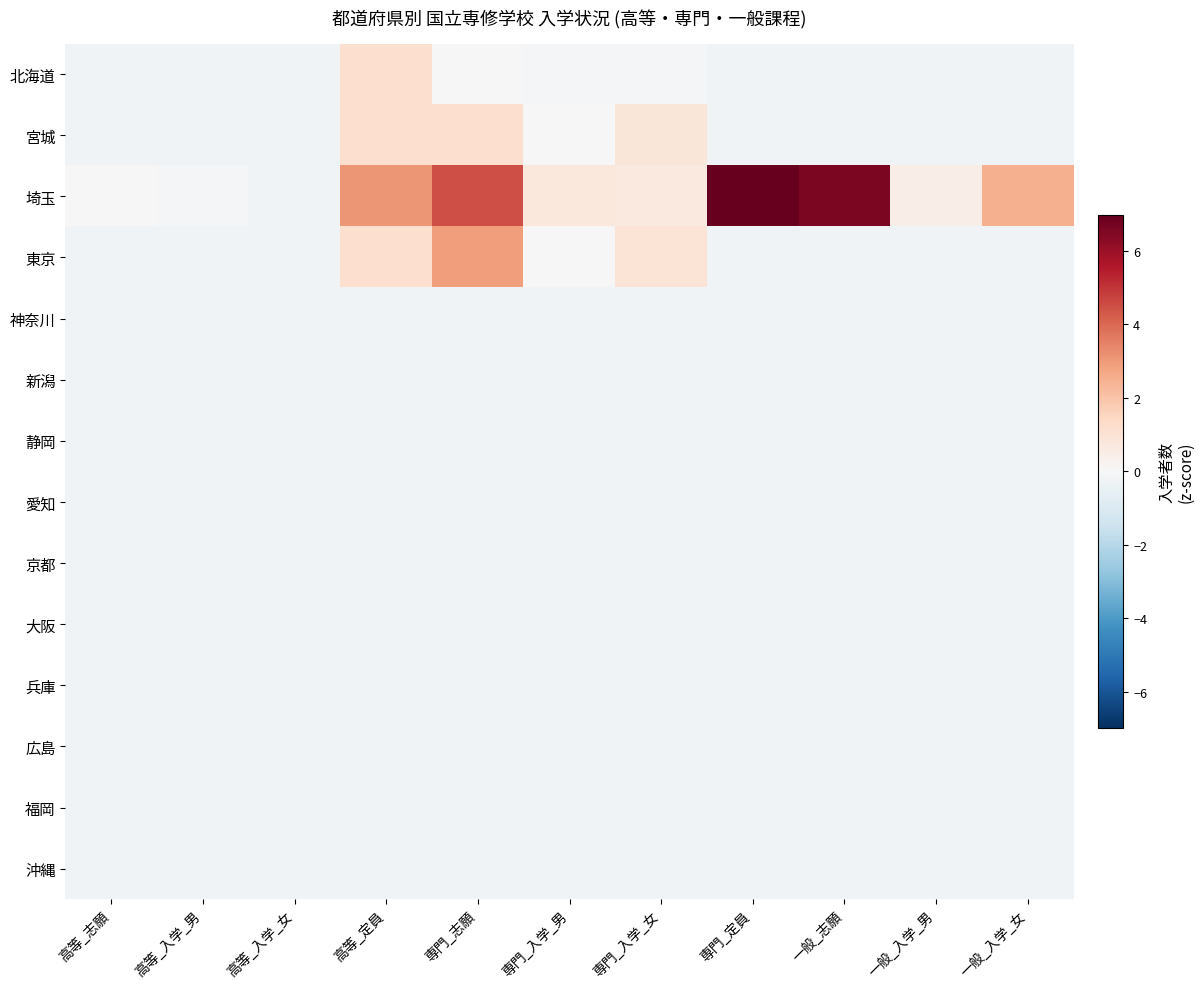

At which category is the sum across all series the highest?

専門_志願